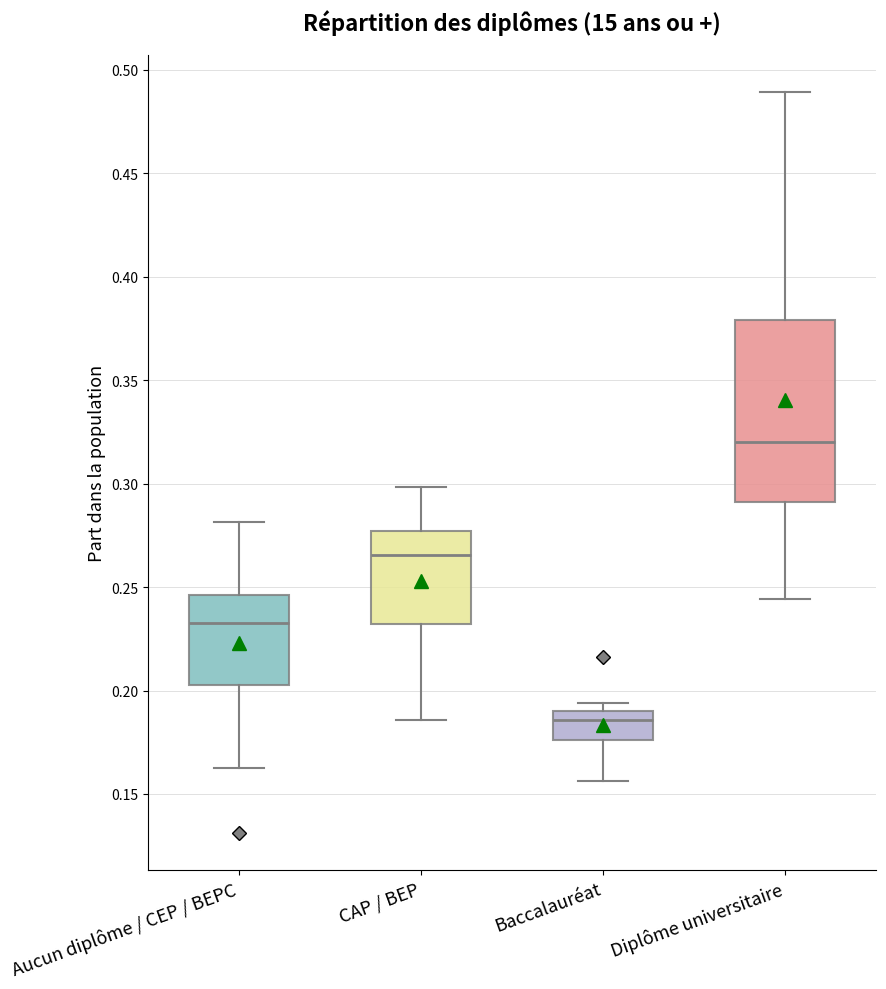

Which box has the lowest median line?

Baccalauréat